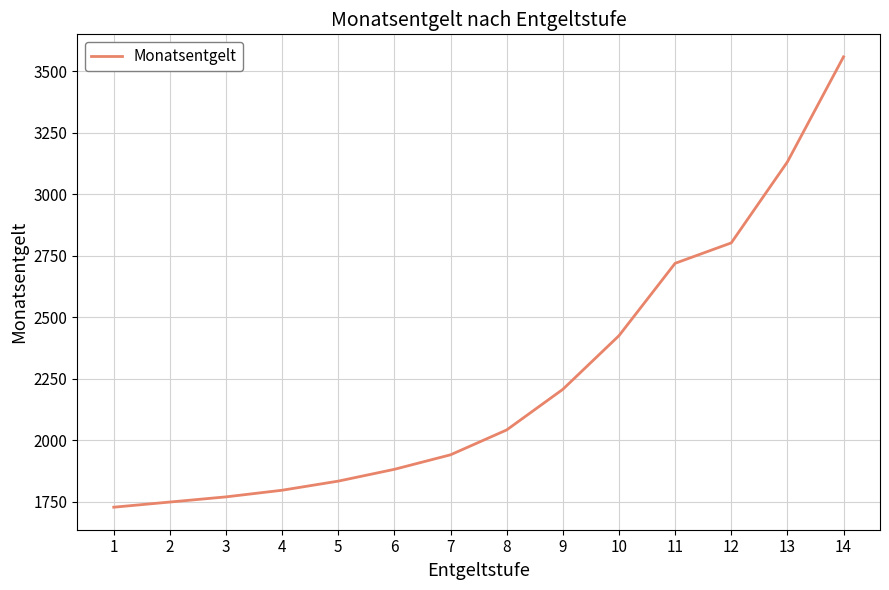

Approximately how many times larger is the value at 7 compared to 8?

1.0